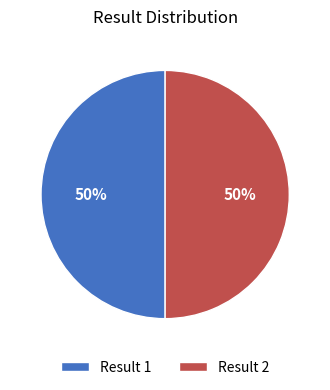

What is the ratio of the value at Result 1 to the value at Result 2?

1.0